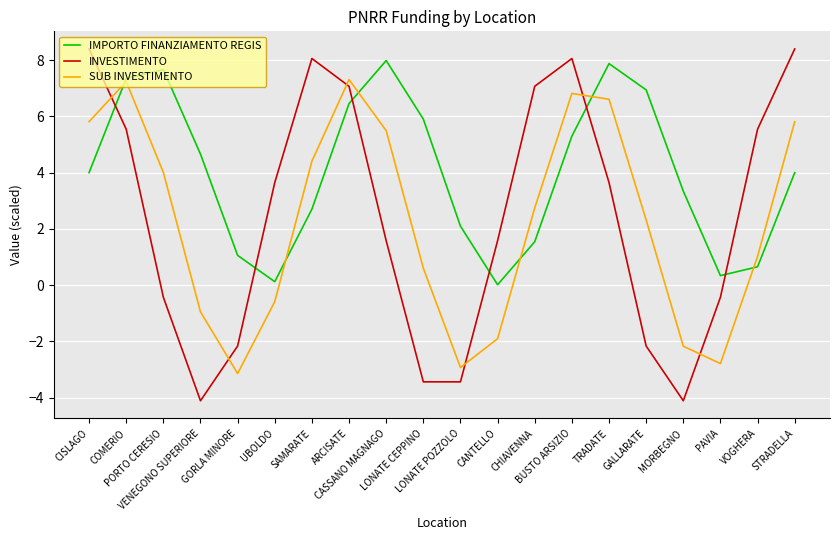

The value of INVESTIMENTO at PORTO CERESIO is -0.4. True or false?

True